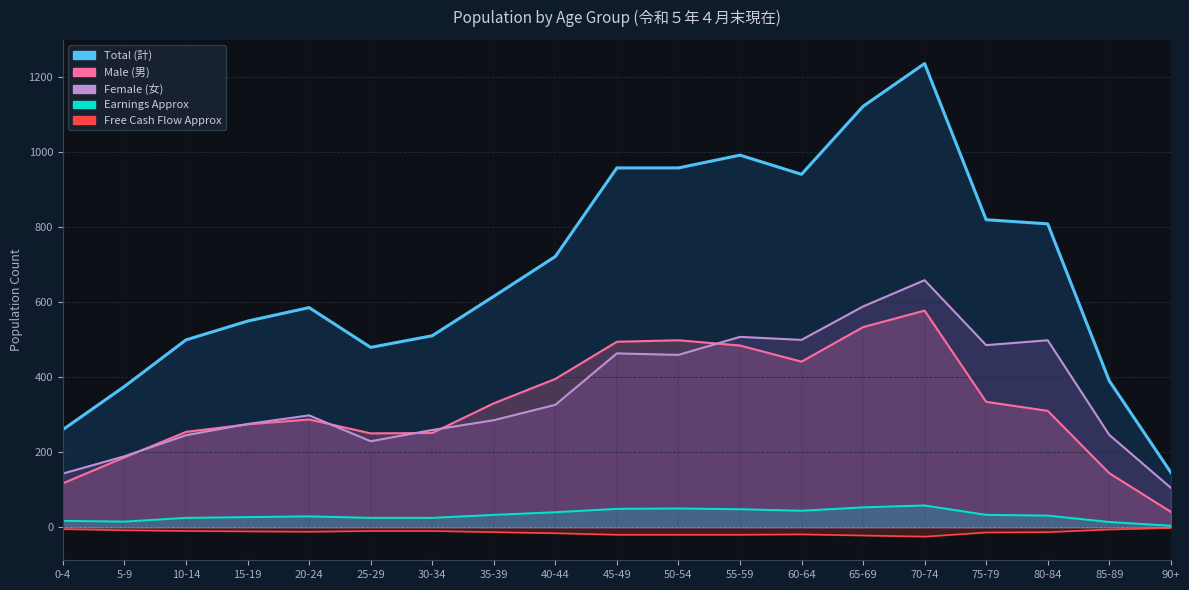

At which category is the sum across all series the highest?

70-74